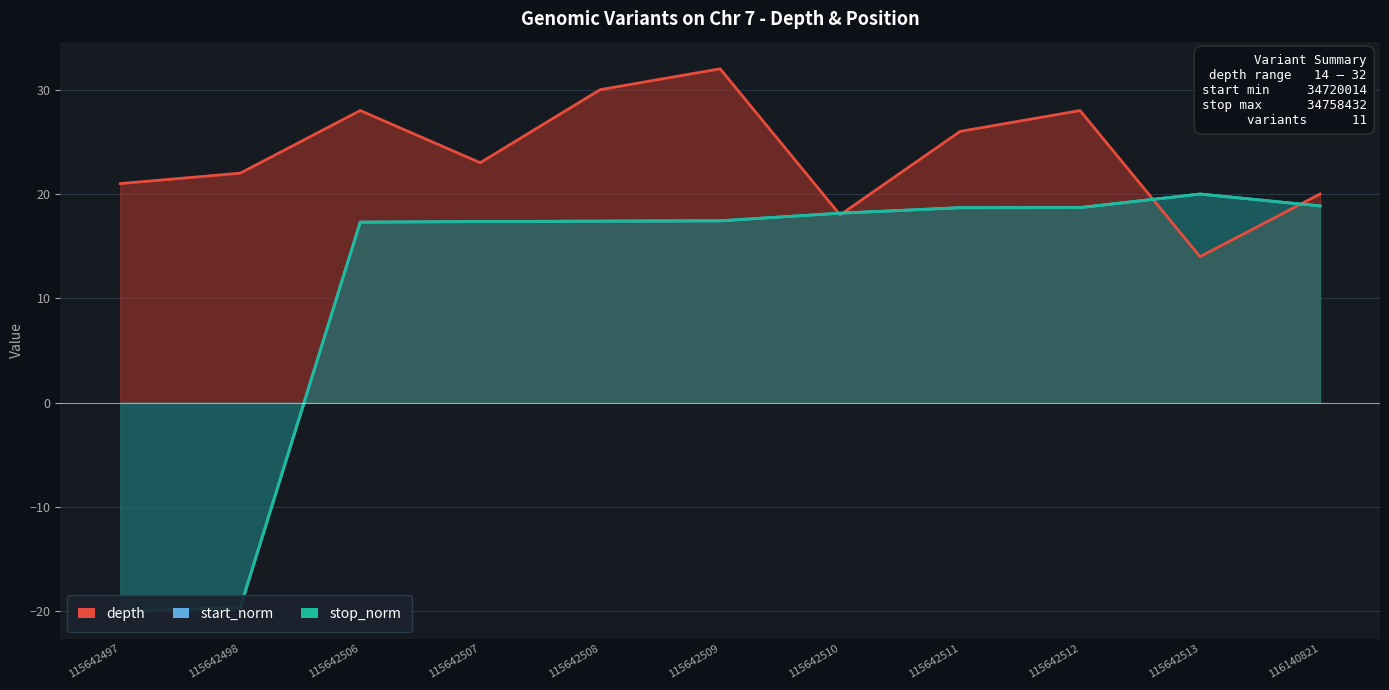

Between which two adjacent categories do start_norm and depth first intersect?

115642509 and 115642510